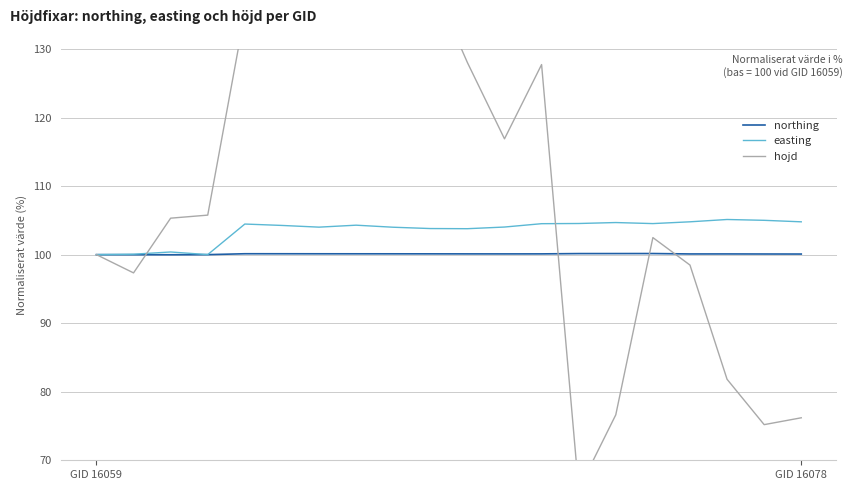

At which label does easting first exceed 104?

4